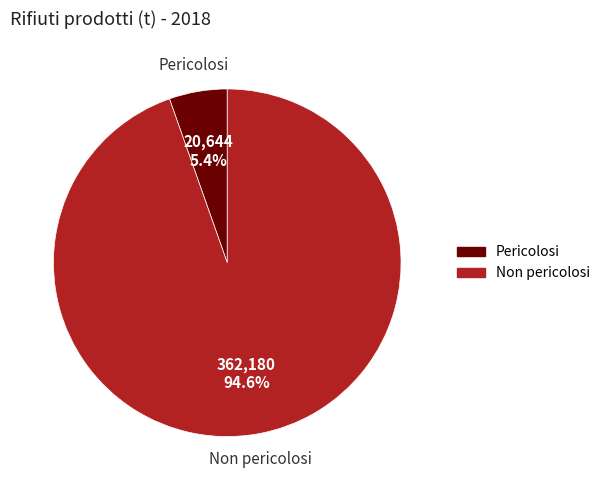

Count the number of slices in the pie.

2